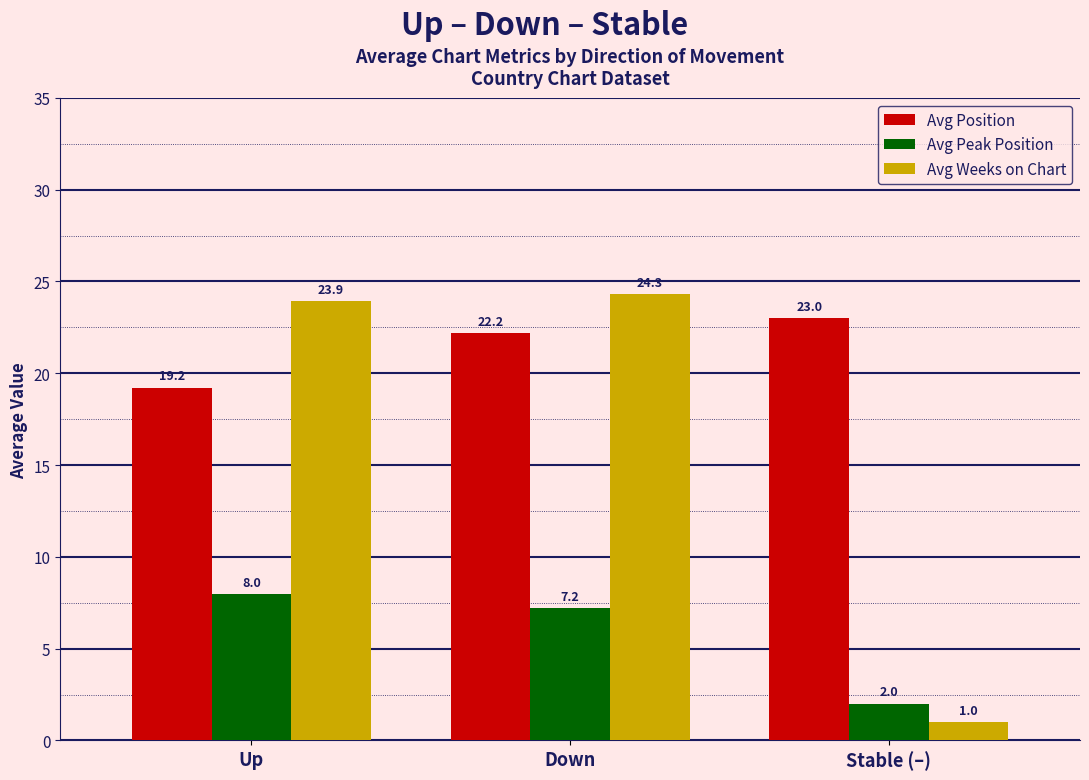

What is the difference between the highest and lowest values at Down?

17.1